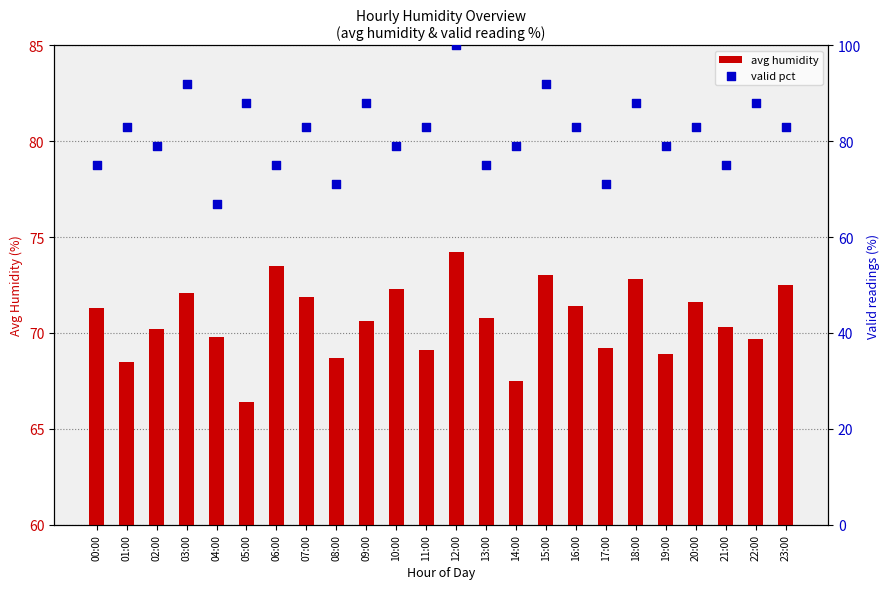

Which series reaches the maximum Y coordinate?

valid pct